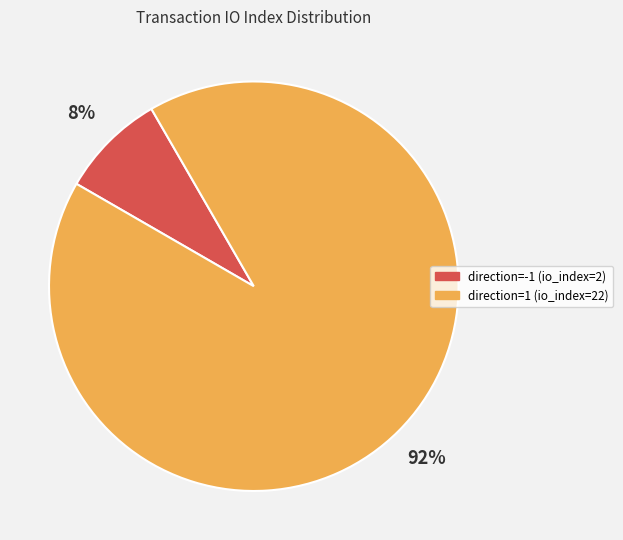

To the nearest percent, what portion does direction=-1 (io_index=2) represent?

8%